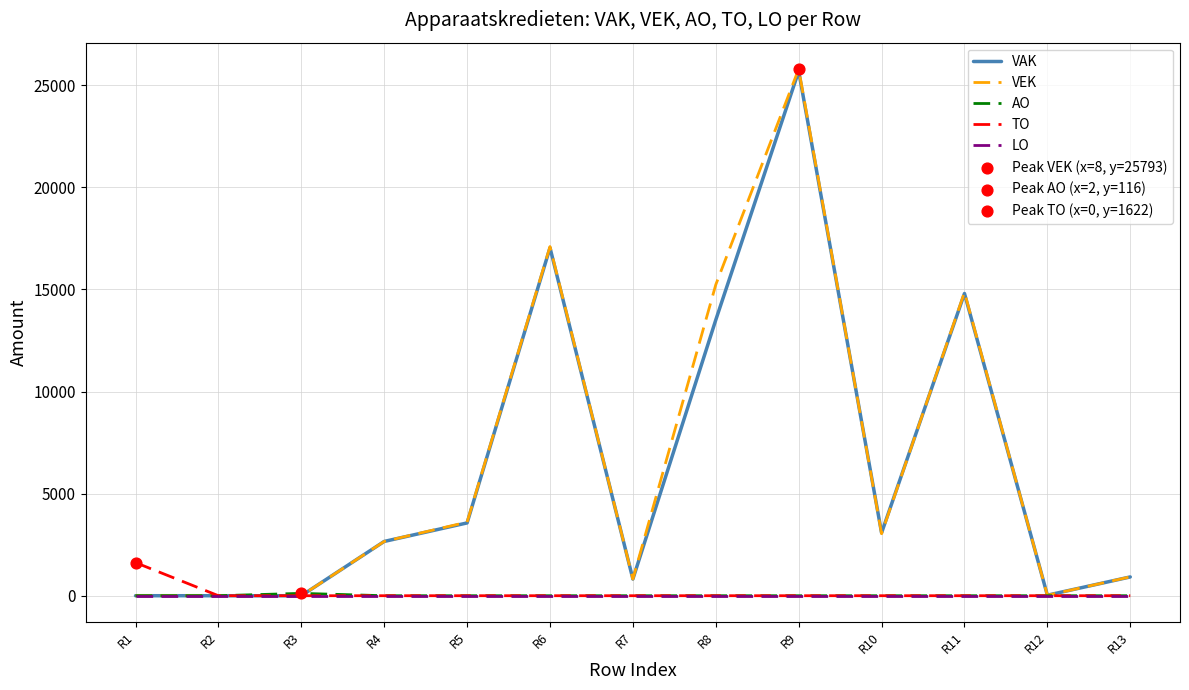

Which series has the widest spread of values?

VEK